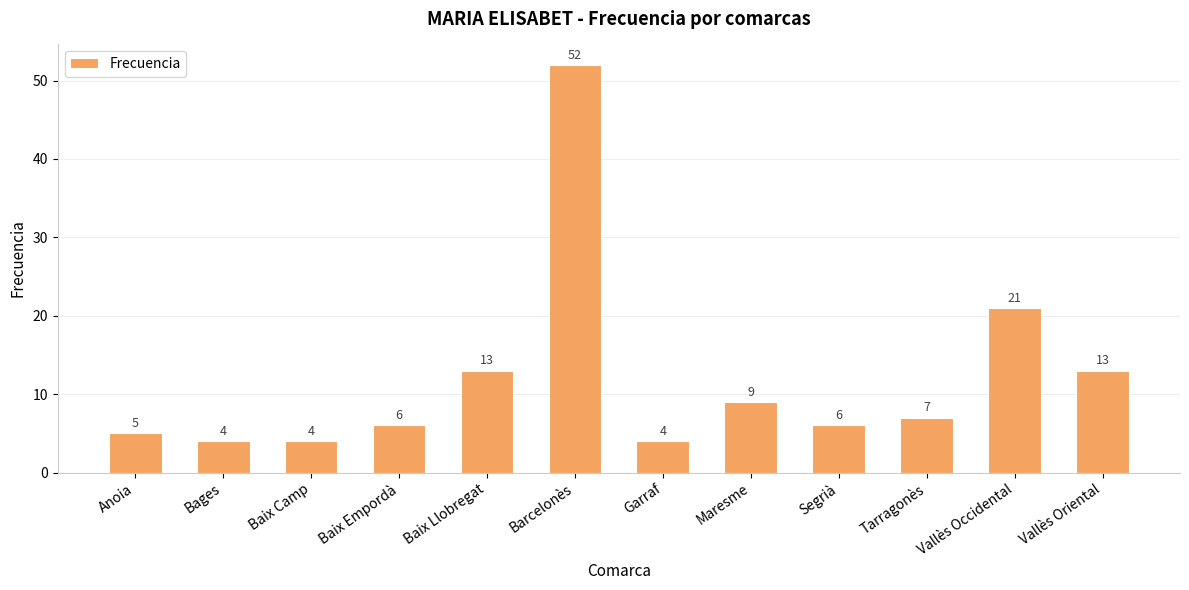

What is the value of the 6th bar from the left?

52